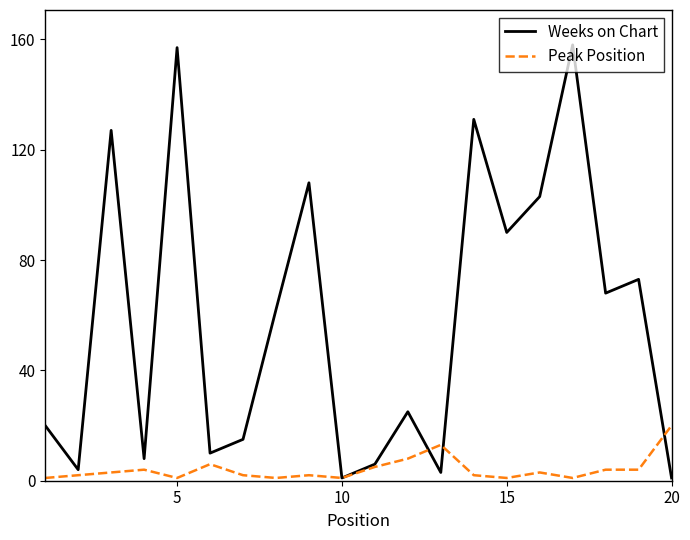

List the series in order of their peak value, lowest first.

Peak Position, Weeks on Chart